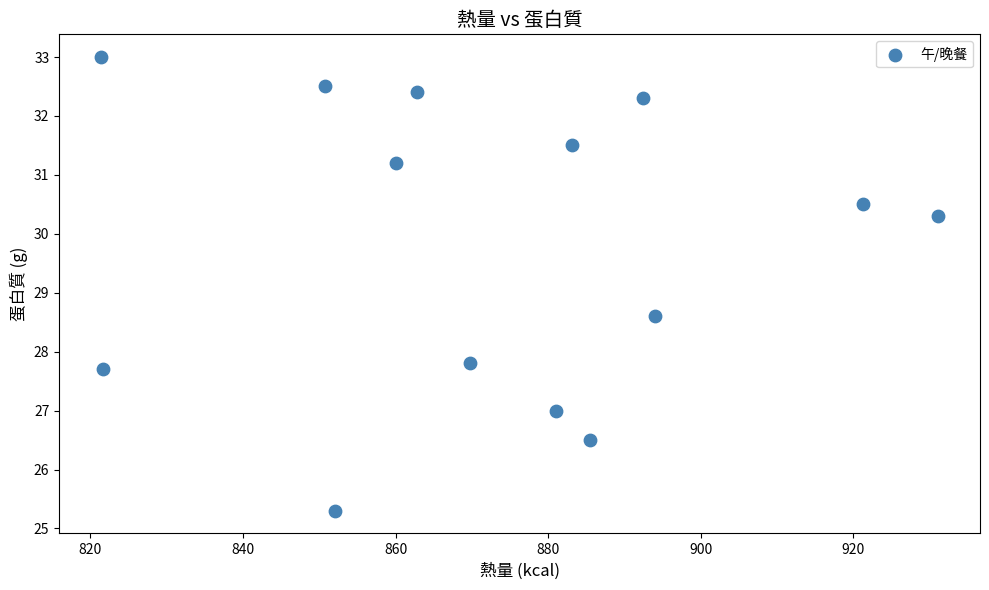

What is the range of X values (max minus min)?

109.7